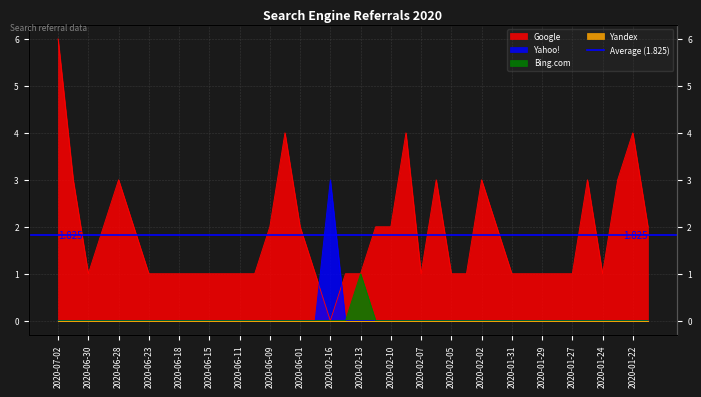

At which category is the sum across all series the highest?

2020-07-02